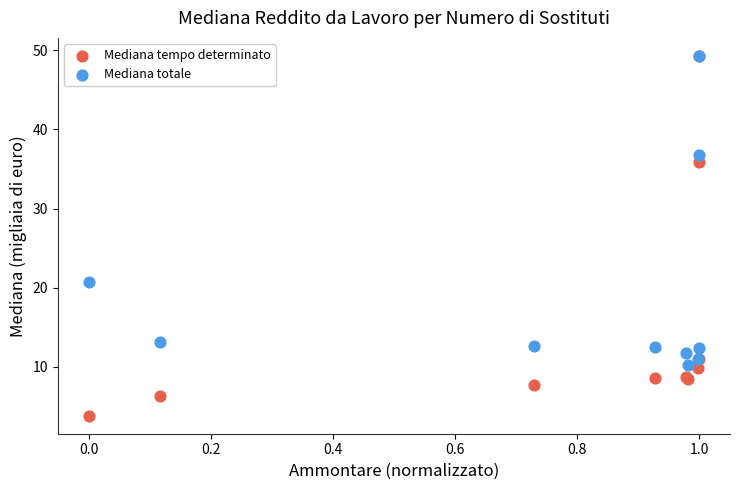

In the Mediana tempo determinato series, what Y value is closest to 26?

35.9